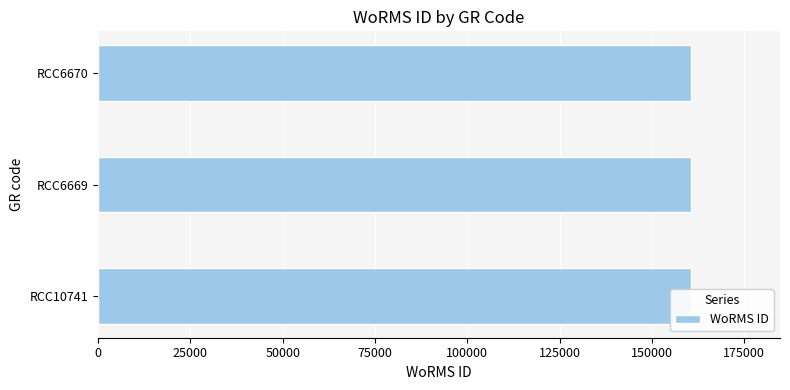

Reading right to left, transcribe all the data shown in this chart.

160584	160584	160585